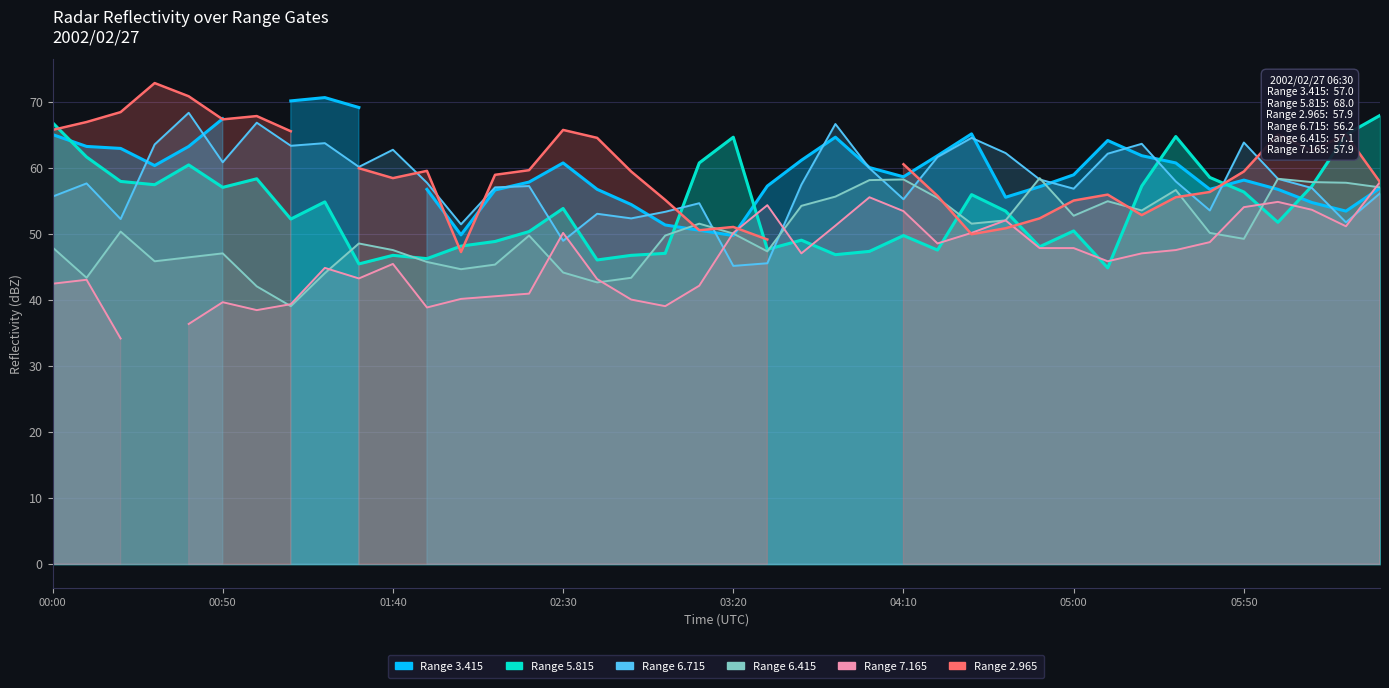

At how many categories does at least one series exceed 46?

40